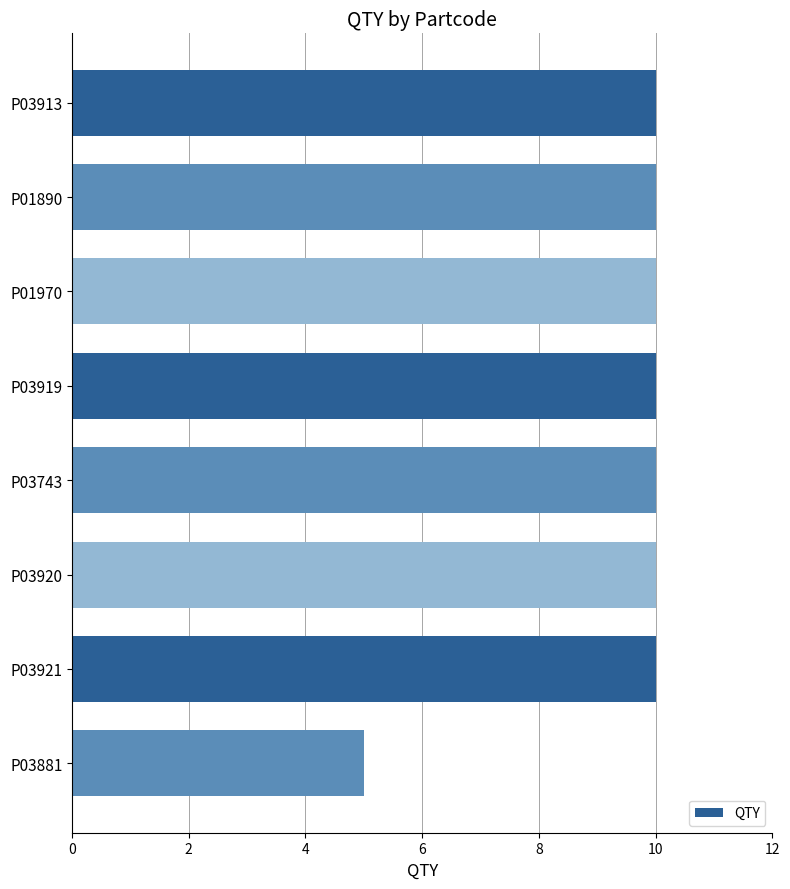

What is the sum of all values?

75